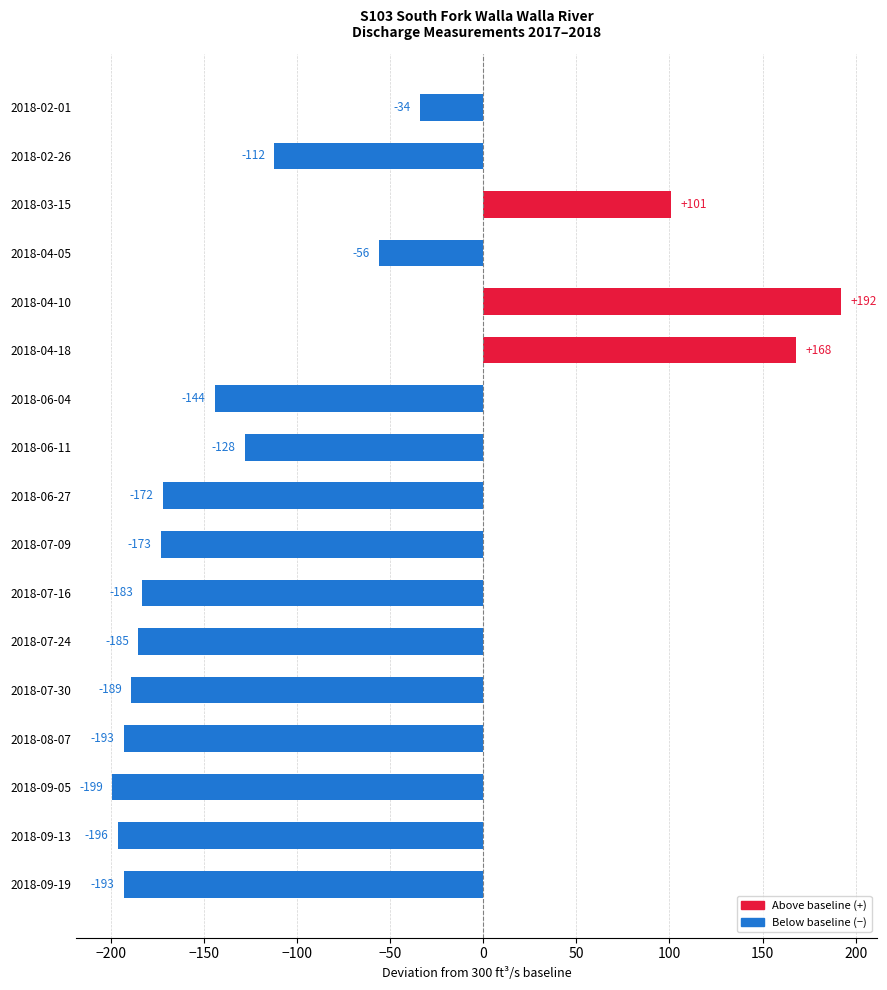

Is it true that the value at 2018-06-04 is -144?

True